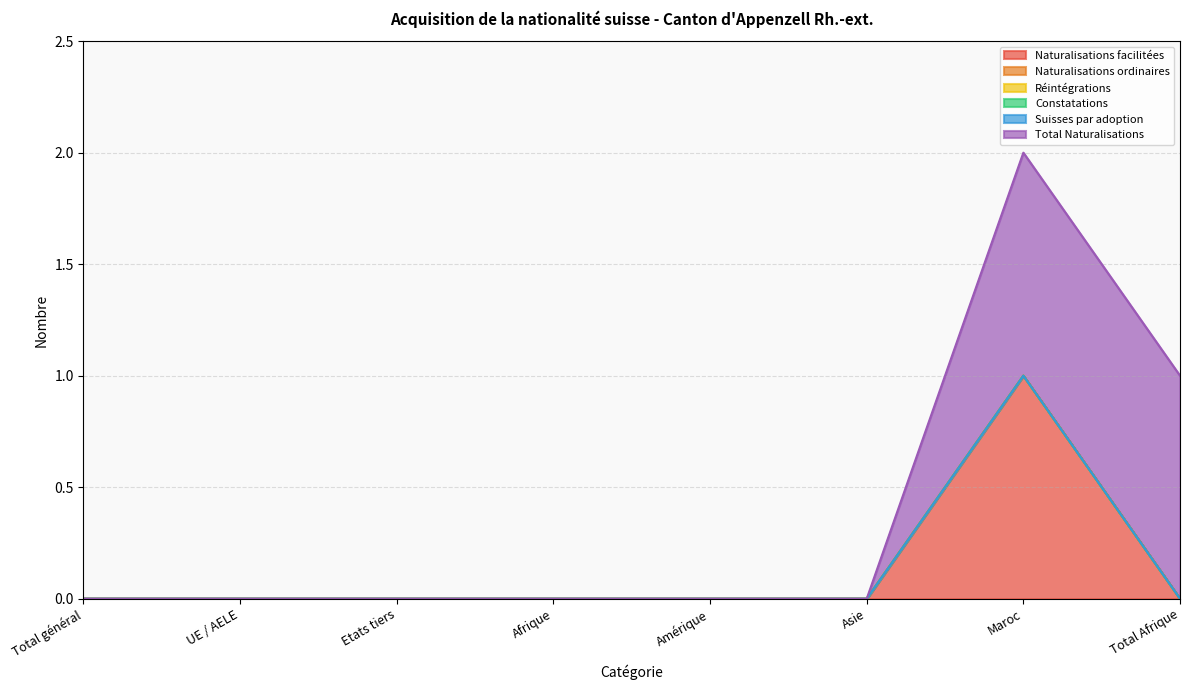

What position from the left is UE / AELE?

2